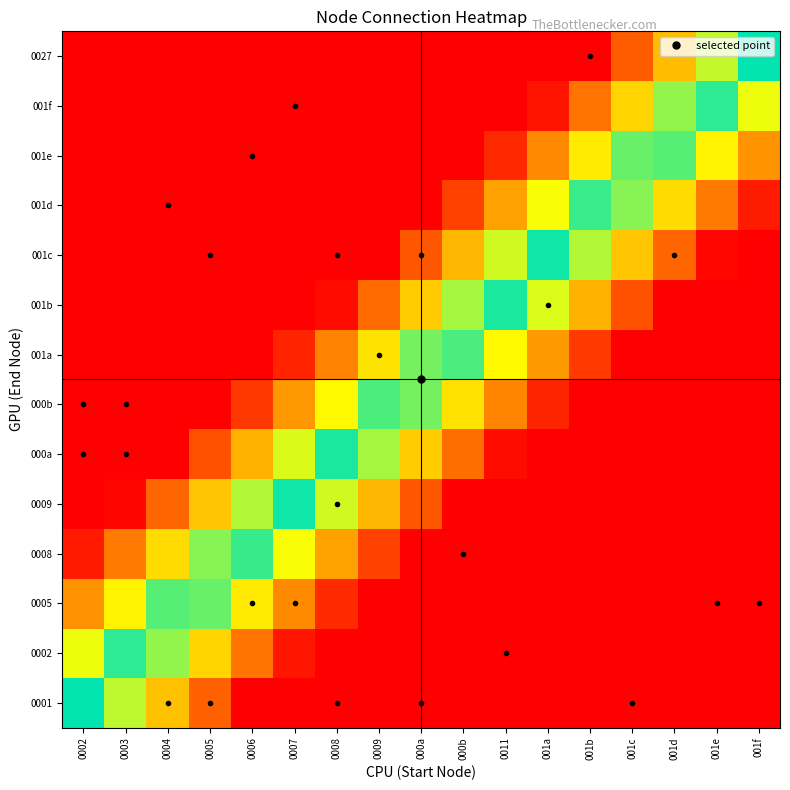

At which category is the sum across all series the highest?

0002